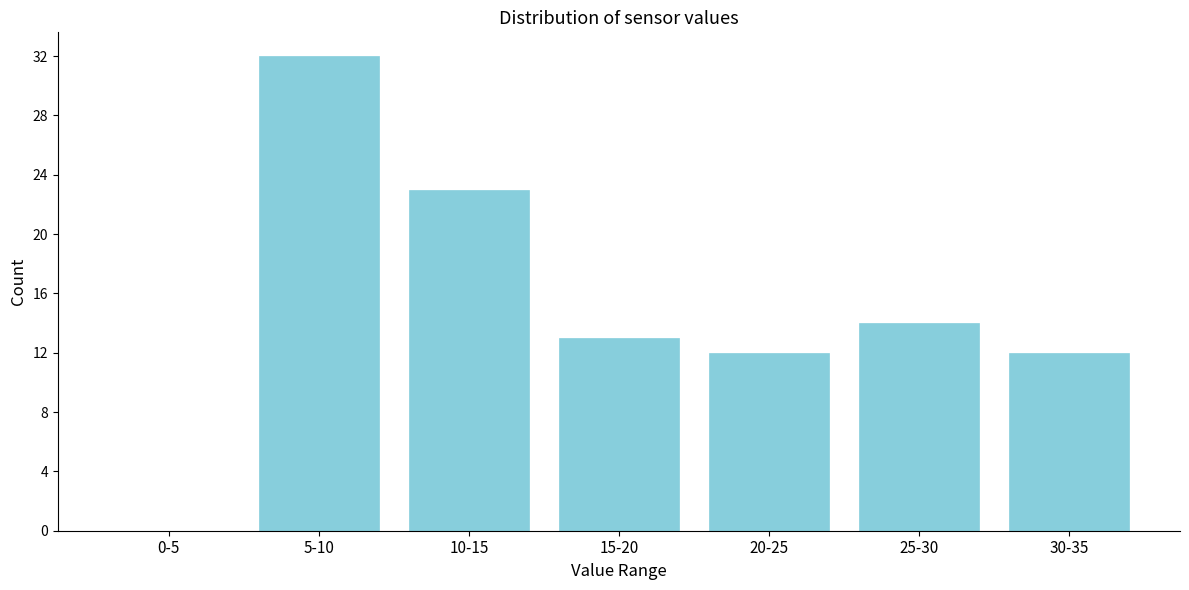

Reading right to left, list all the values displayed in this chart.

30-35=12	25-30=14	20-25=12	15-20=13	10-15=23	5-10=32	0-5=0